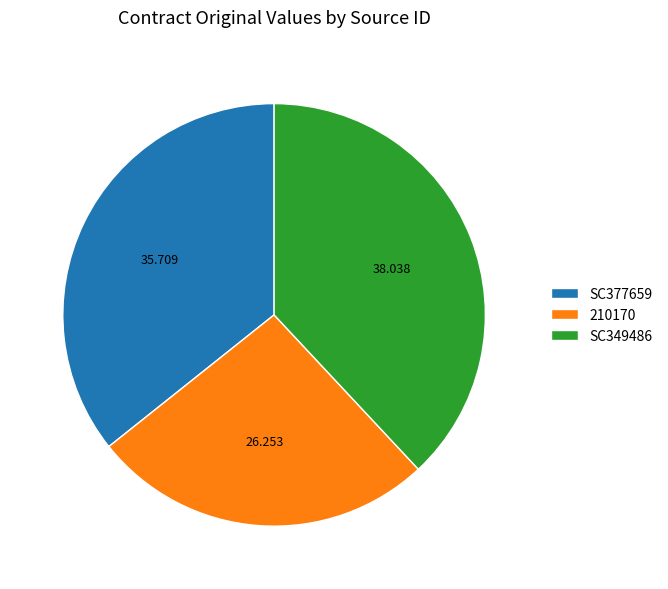

The SC349486 slice represents 47% of the pie. True or false?

False